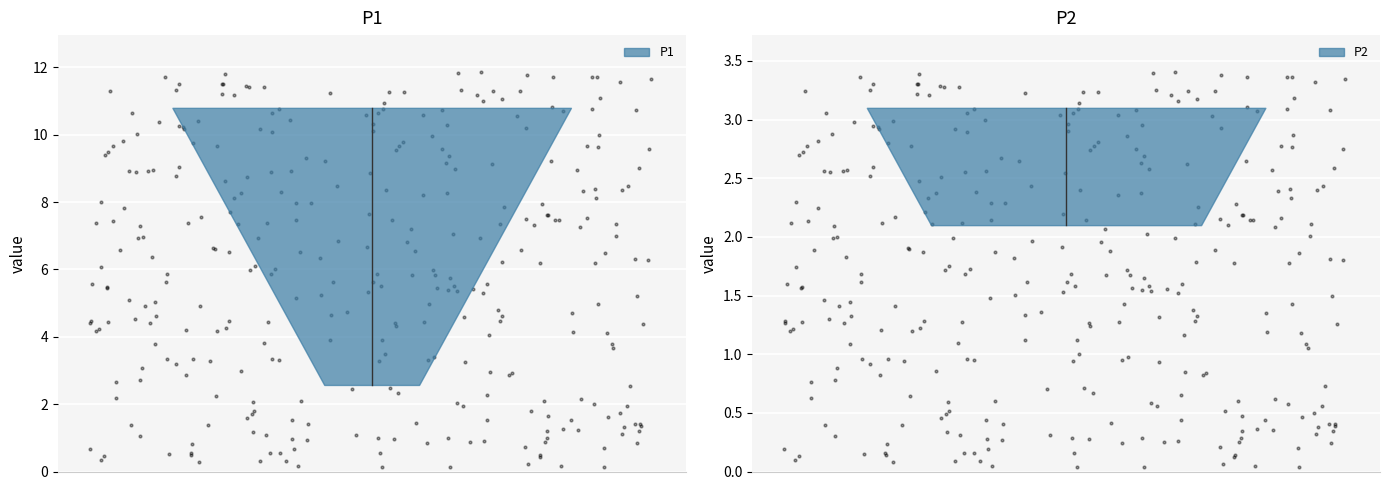

Which series contains the highest Y value?

P1